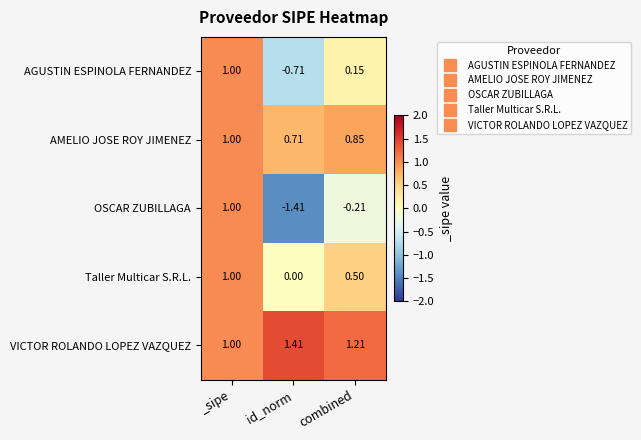

Rank the categories by OSCAR ZUBILLAGA value from lowest to highest.

id_norm, combined, _sipe